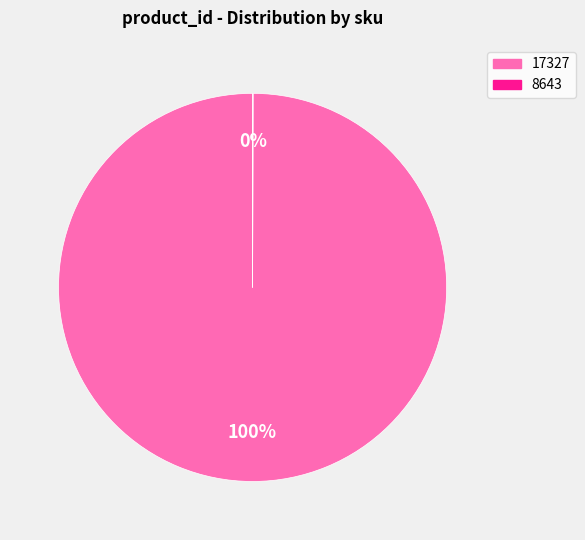

Does any single category account for the majority?

Yes